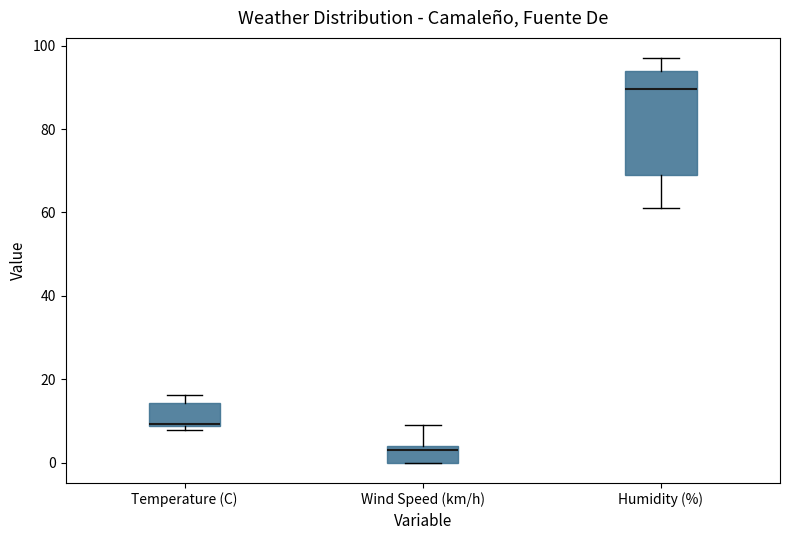

Where is the lower edge of the box for Temperature (C) on the y-axis? The values are not printed on the chart, so give them approximately, as read against the axis.

8